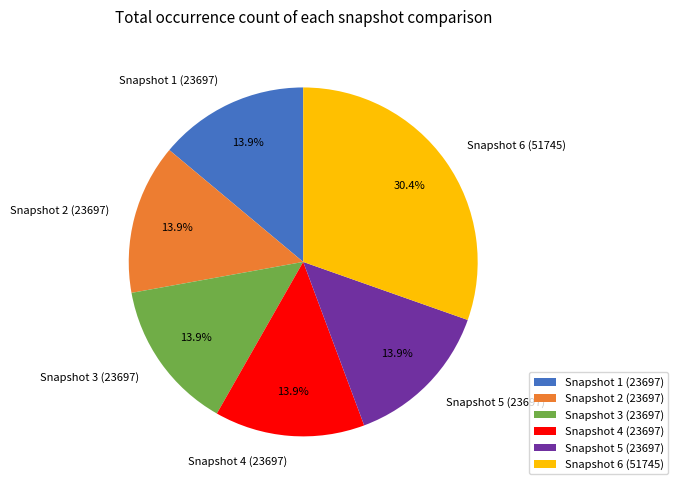

How many segments does this pie chart have?

6